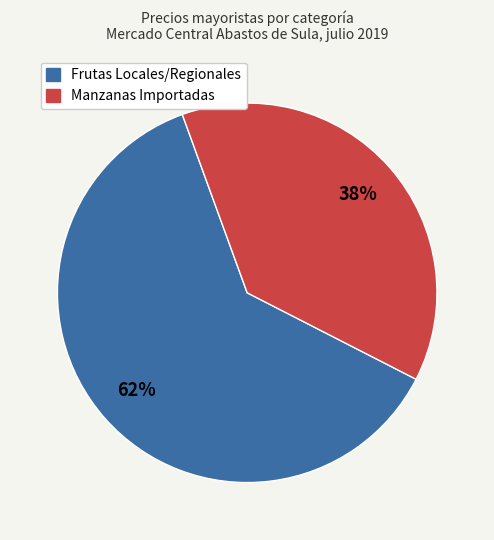

To the nearest percent, what is the average slice percentage?

50%